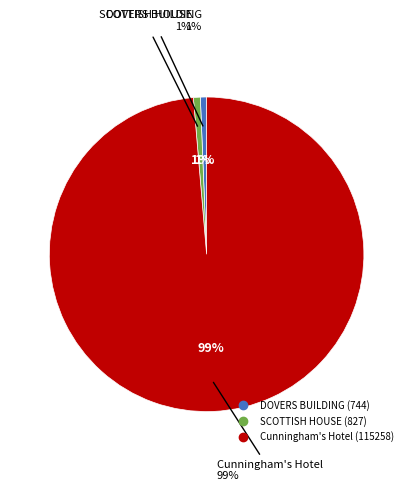

Between Cunningham's Hotel and DOVERS BUILDING, which is larger?

Cunningham's Hotel